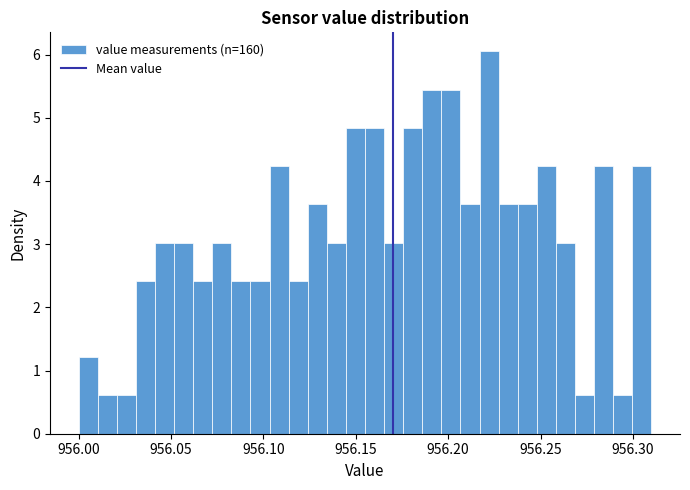

Read against the x-axis, roughly where is the centre of the tallest bar?

956.220